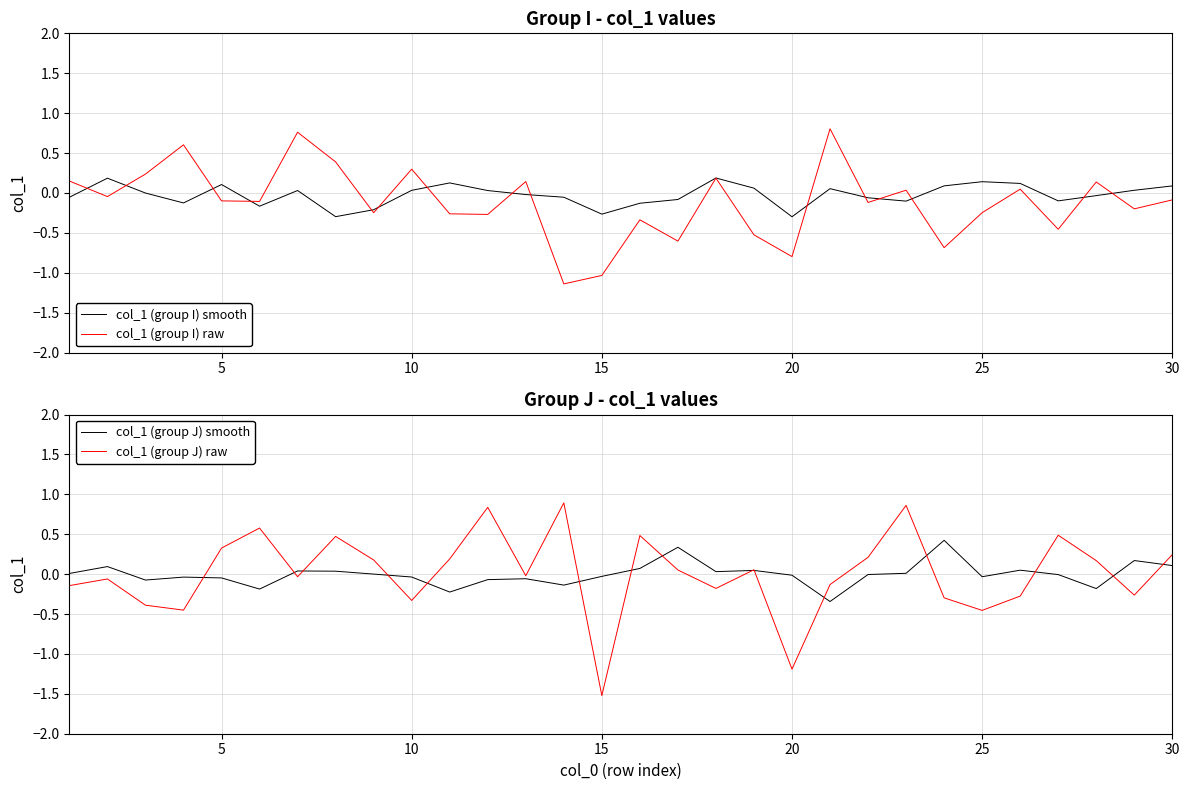

The value of col_1 (group I) smooth at 15 is -0.3. True or false?

True